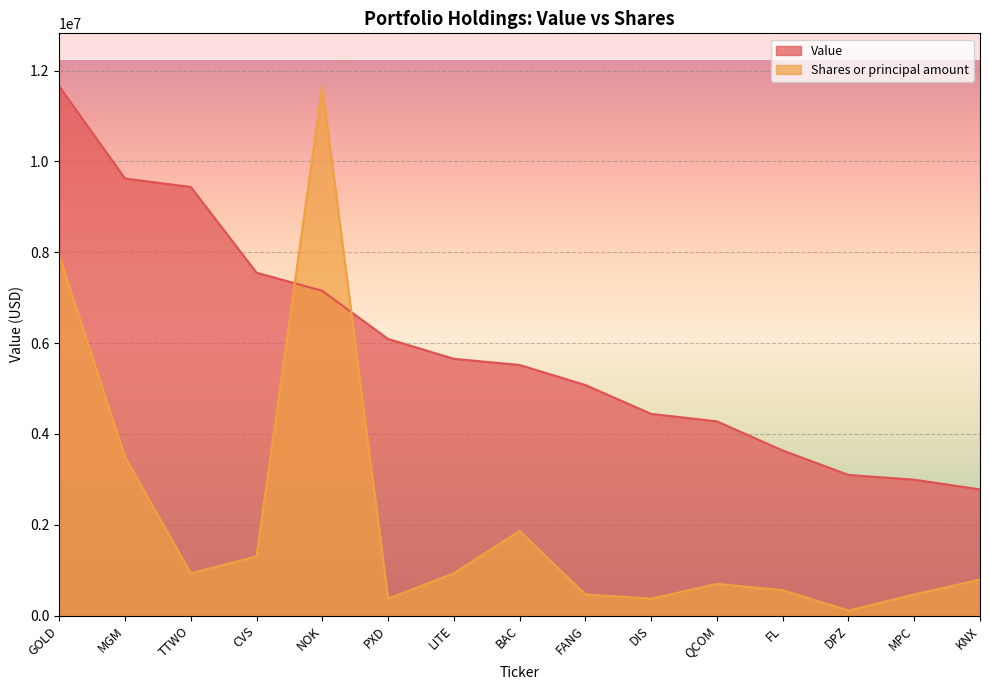

How many interior local peaks does the Shares or principal amount series have?

3